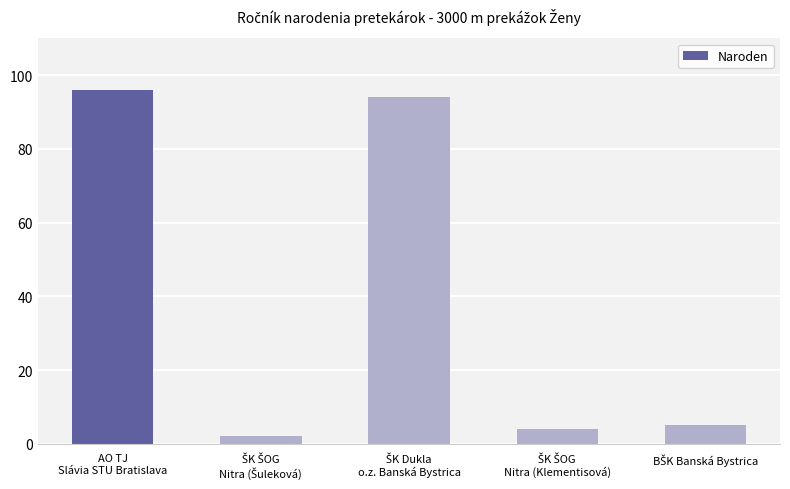

How many series are shown in this chart?

1